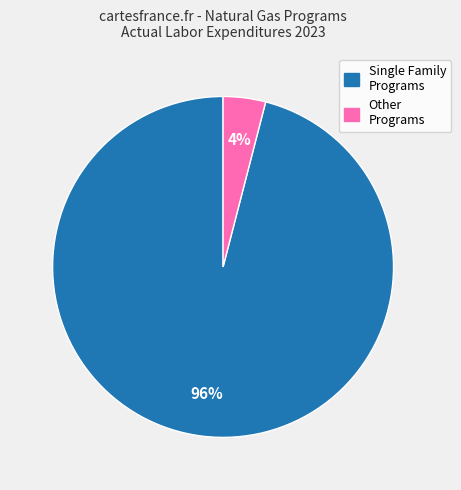

To the nearest percent, what is the difference between the largest and smallest slice percentages?

92%